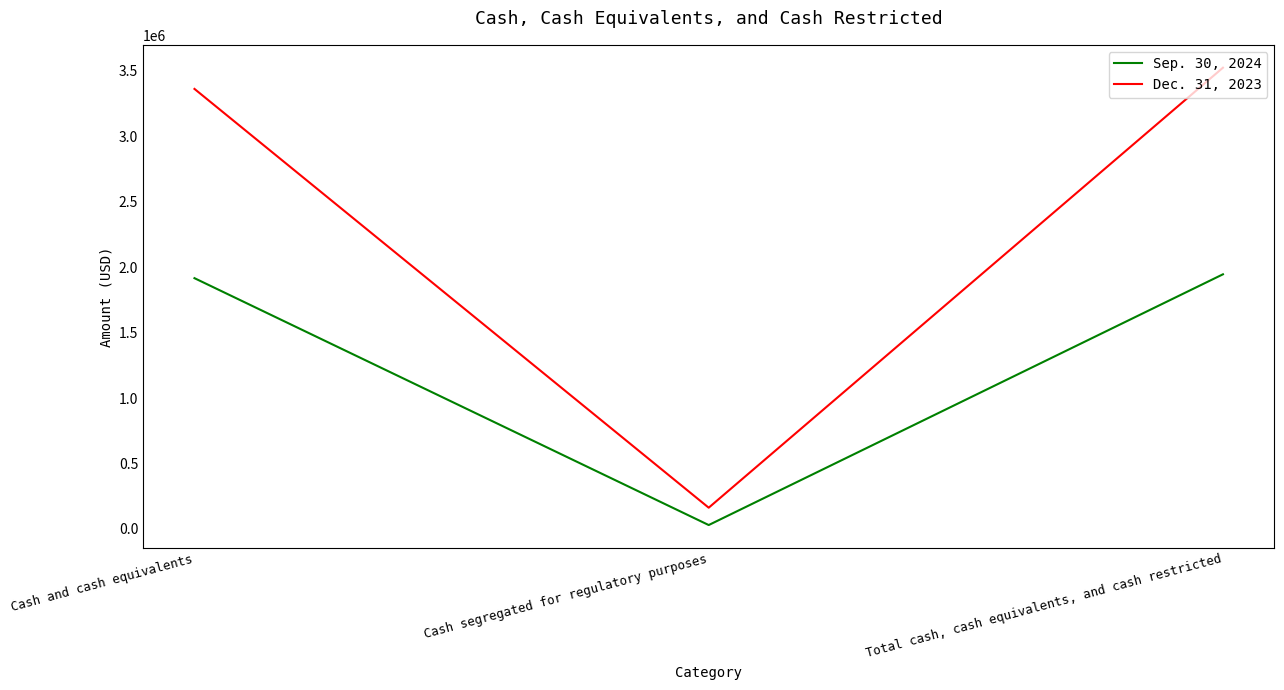

List the series in order of their overall mean, lowest first.

Sep. 30, 2024, Dec. 31, 2023